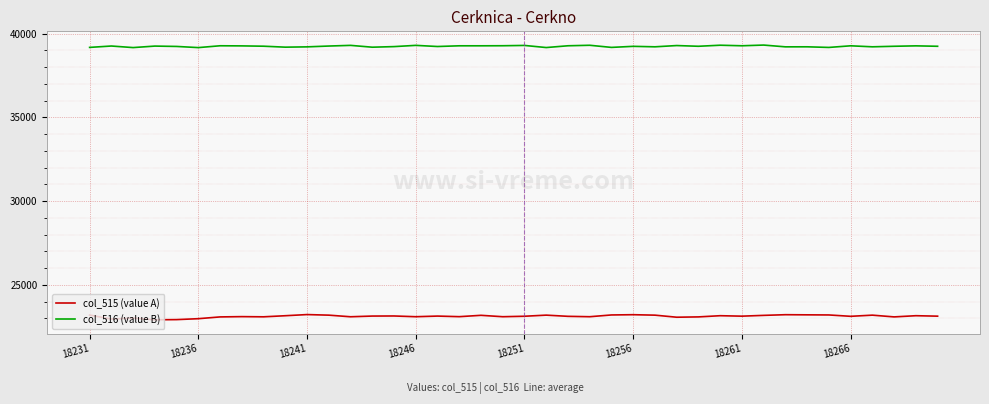

True or false: col_516 (value B) and col_515 (value A) cross at least once.

False